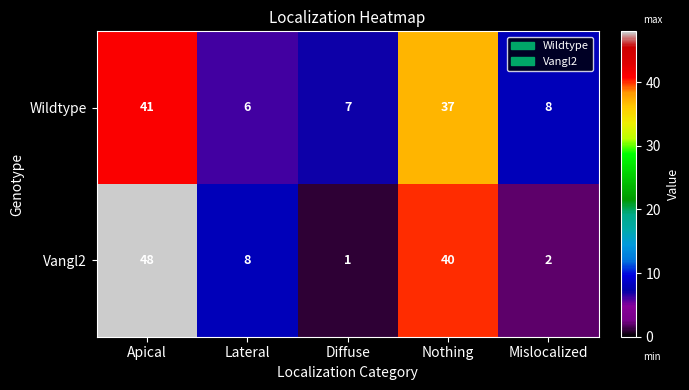

What is the spread (max minus min) of values at Lateral?

2